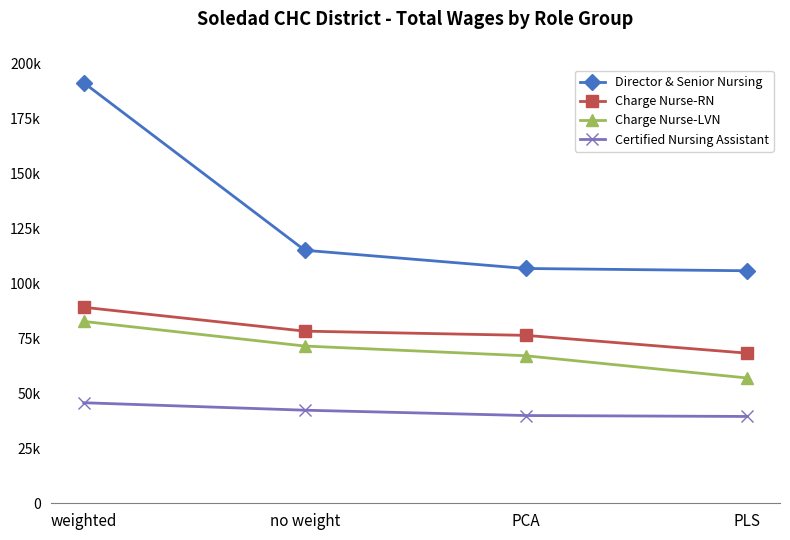

At no weight, list the series in order from largest to smallest.

Director & Senior Nursing, Charge Nurse-RN, Charge Nurse-LVN, Certified Nursing Assistant